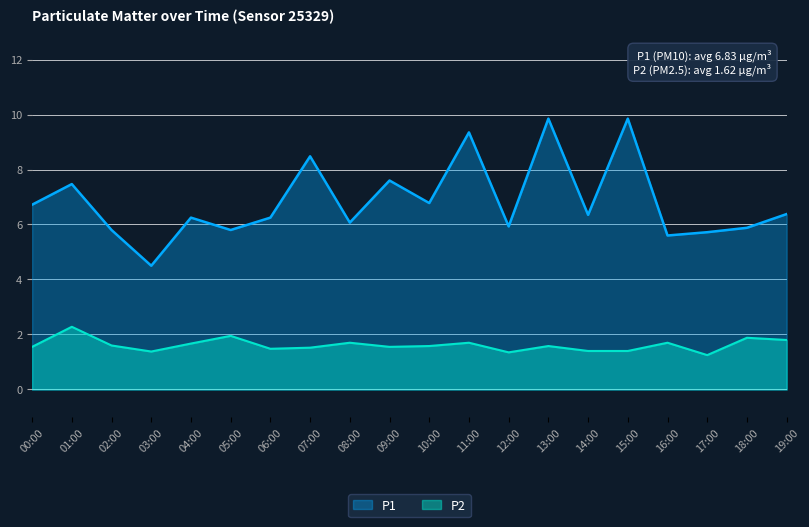

How many values in the P1 series are below 6?

7